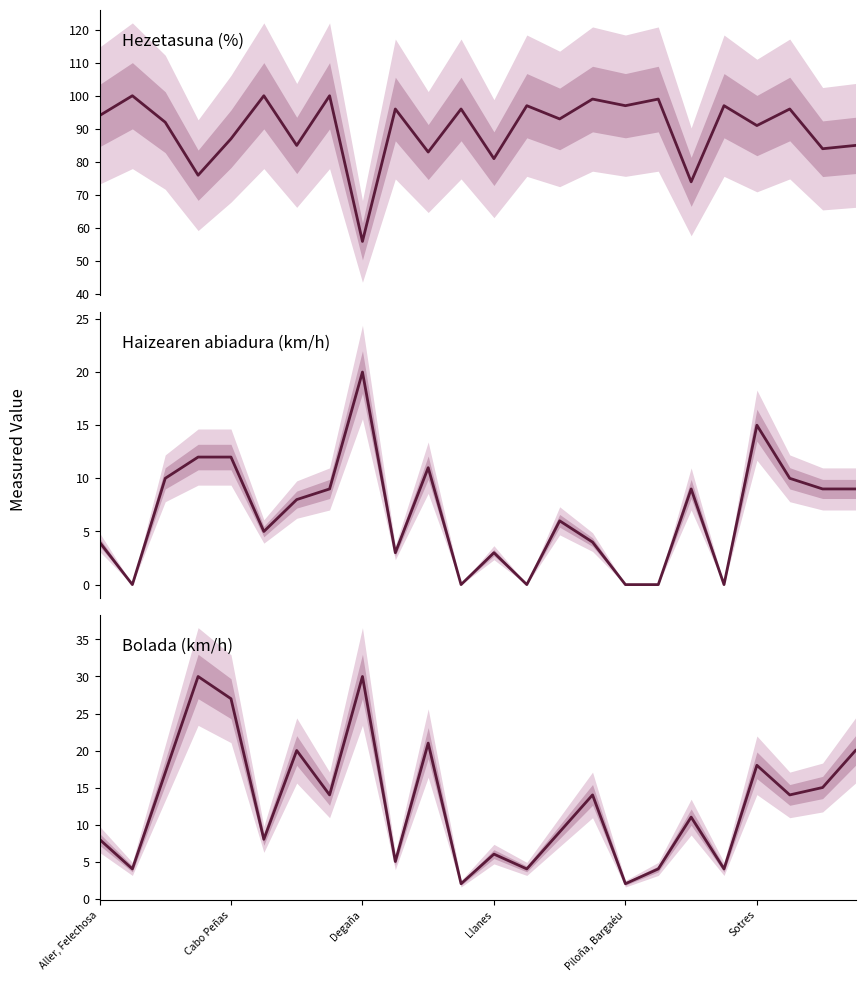

What is the sum of all Haizearen abiadura (km/h) values?

159